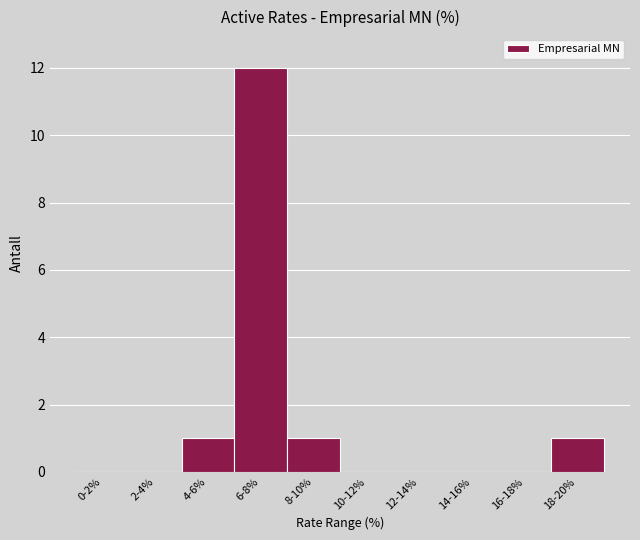

Reading left to right, what are all the values shown in this chart?

0-2%=0	2-4%=0	4-6%=1	6-8%=12	8-10%=1	10-12%=0	12-14%=0	14-16%=0	16-18%=0	18-20%=1